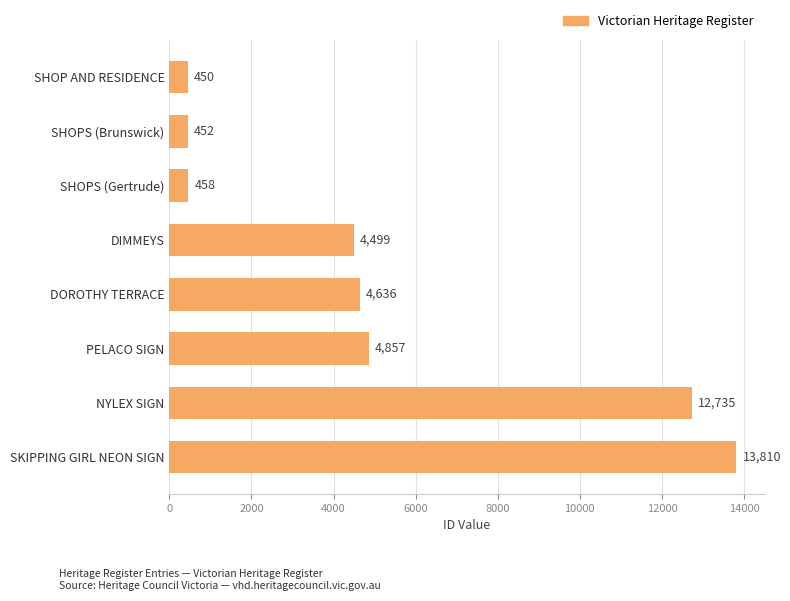

At which label is the value closest to 7130?

PELACO SIGN